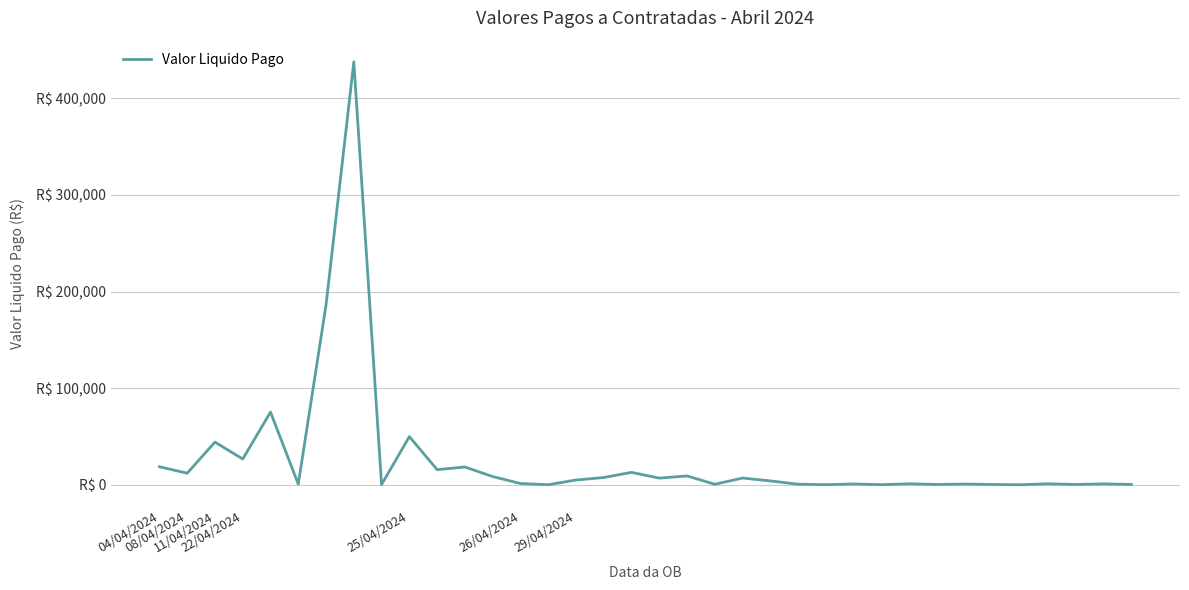

Does the chart have visible grid lines?

Yes